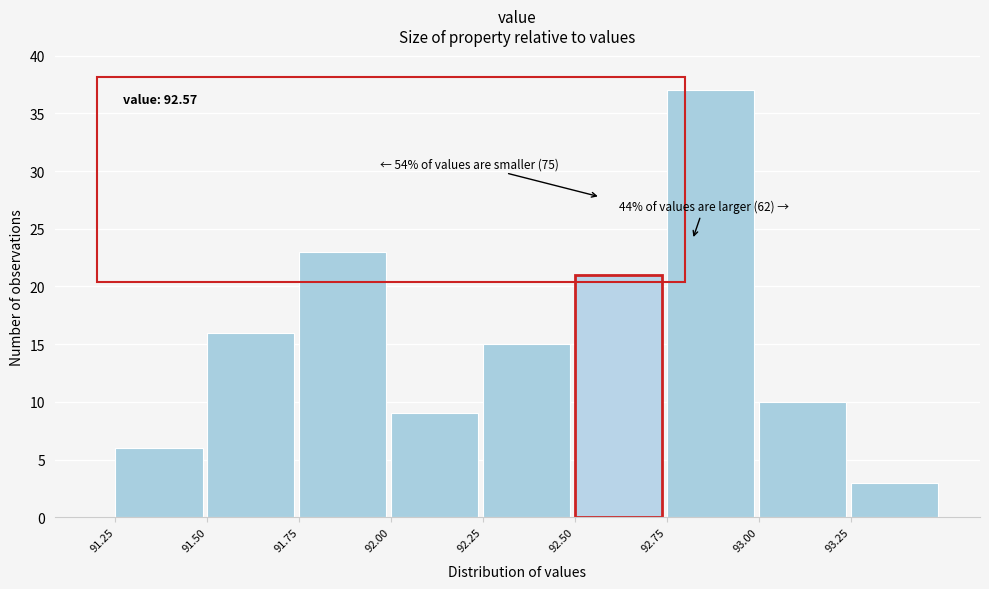

Over which range of the x-axis is the bar tallest?

92.75 to 93.00